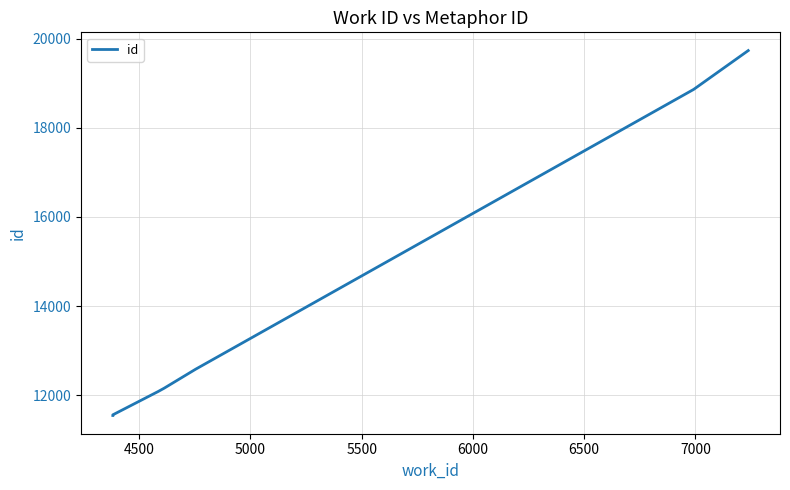

How many lines are shown in the chart?

1